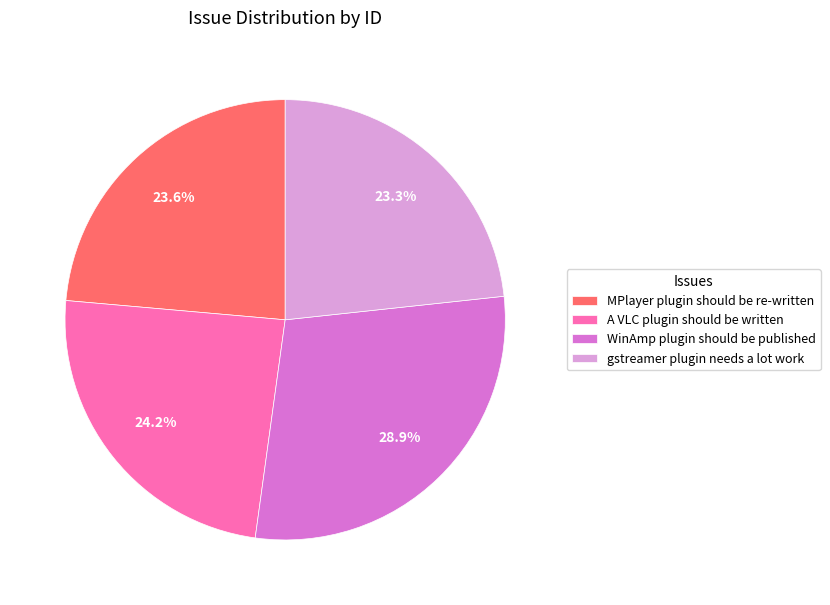

Approximately how many times larger is the value at WinAmp plugin should be published compared to MPlayer plugin should be re-written?

1.2